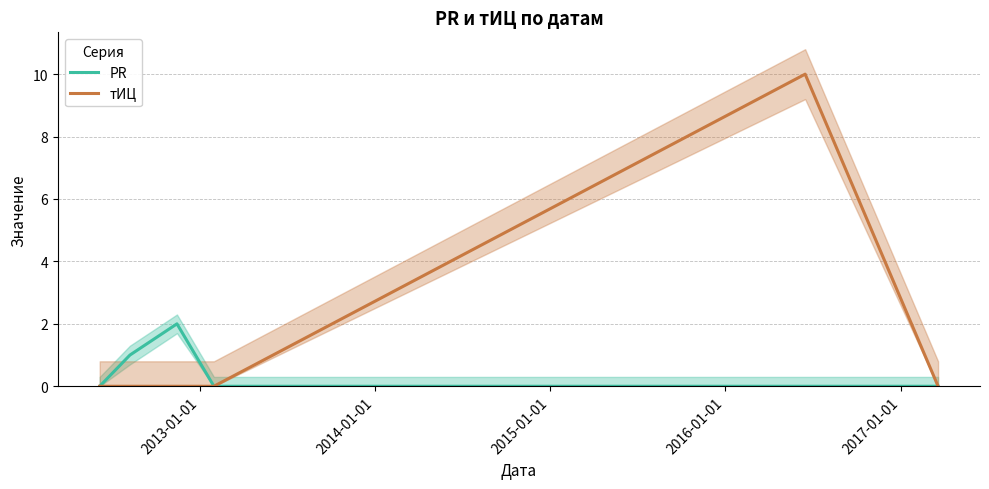

What is the difference between the maximum and minimum values in the PR series?

2